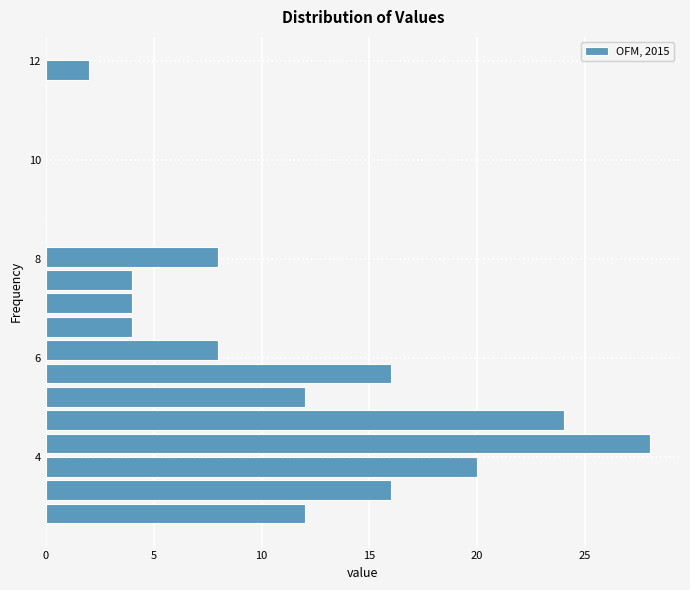

Around what value on the y-axis is the longest bar? Give the approximate position of its centre, as read against the axis.

4.2